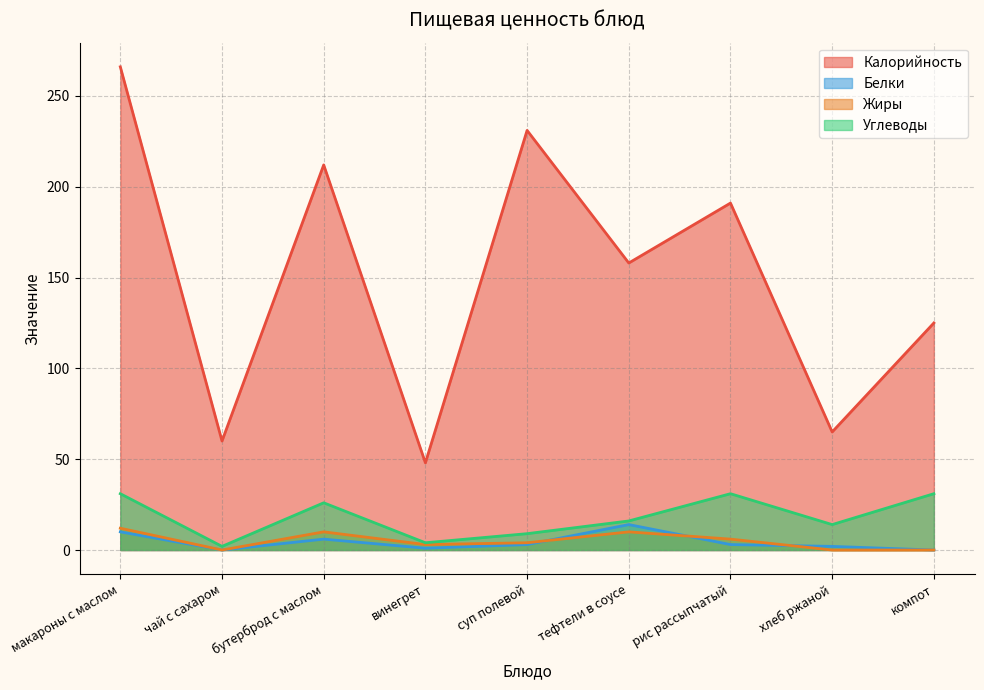

At which label does Белки first exceed 3?

макароны с маслом